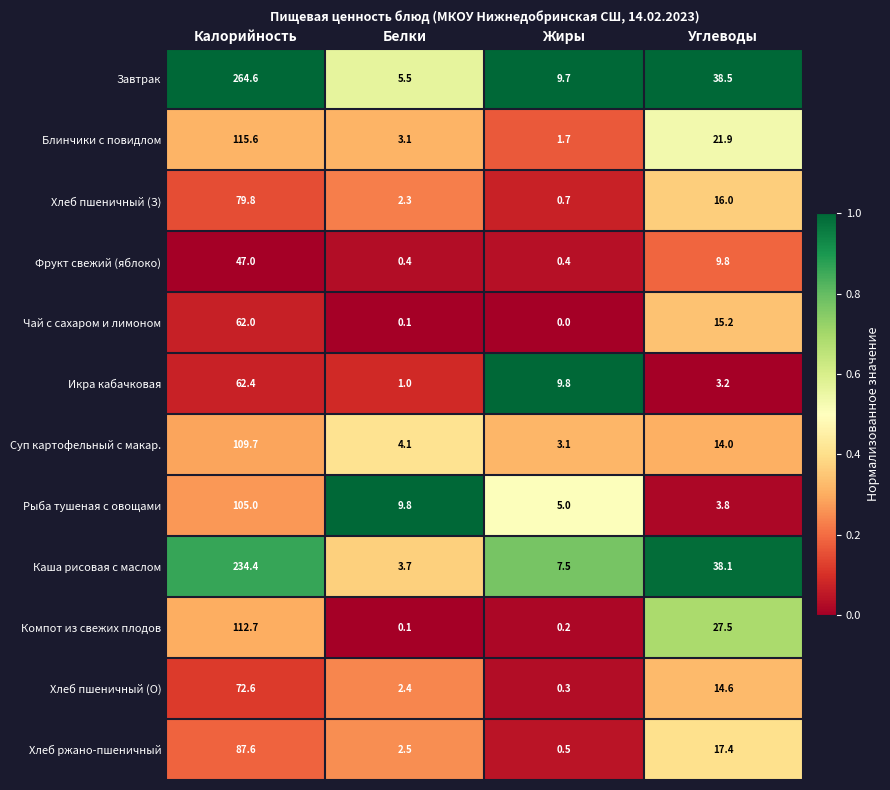

At which label does Компот из свежих плодов reach its peak?

Калорийность